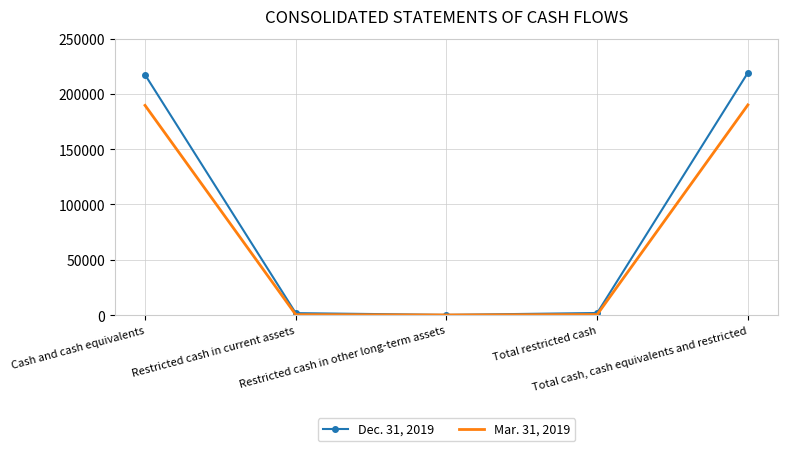

List the series in order of their peak value, lowest first.

Mar. 31, 2019, Dec. 31, 2019